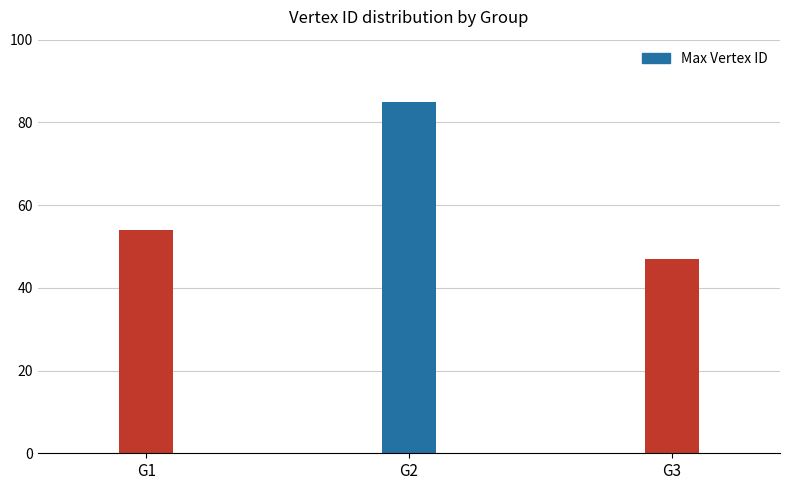

Reading left to right, transcribe all the data shown in this chart.

54	85	47